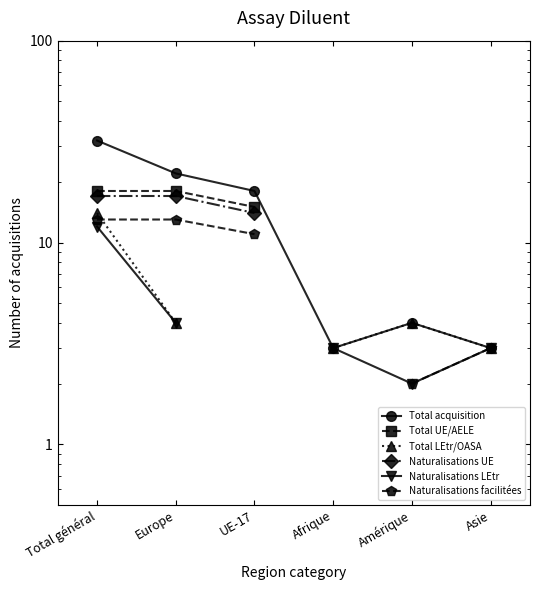

Count the Naturalisations LEtr values in the range 4 to 5.

1